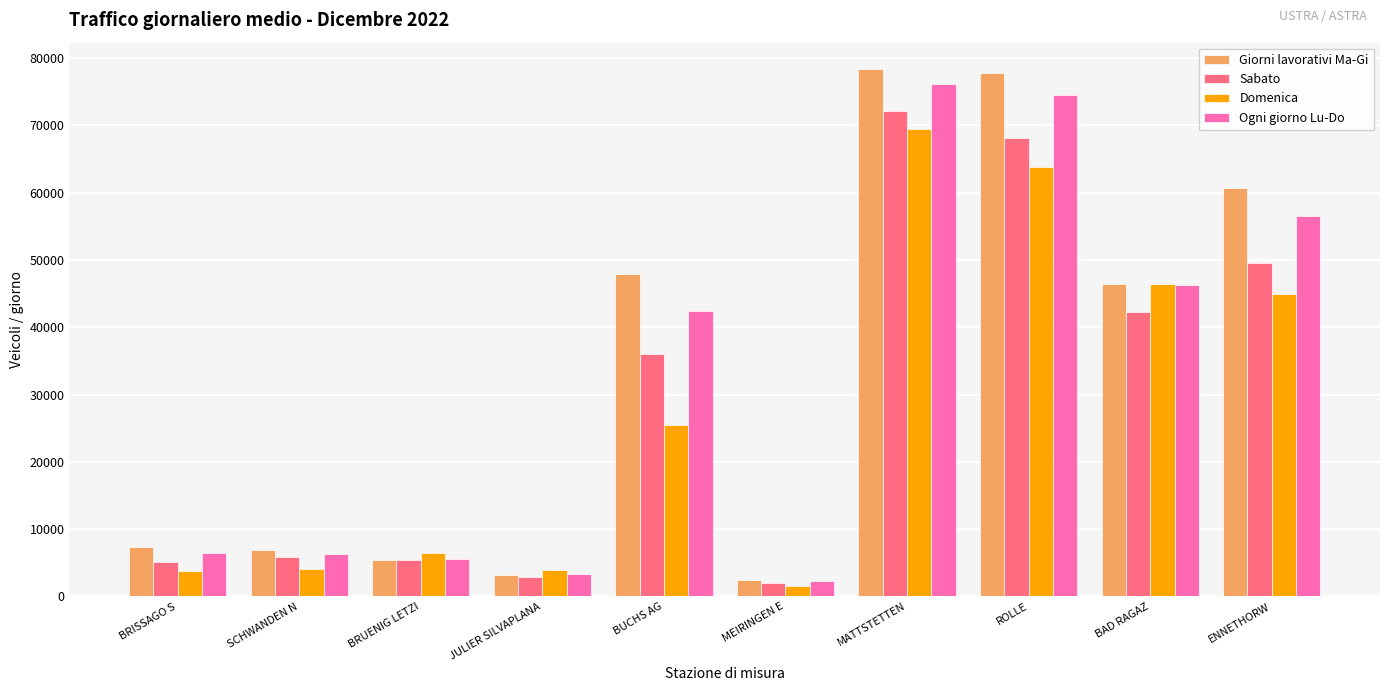

What is the smallest value displayed?

1575.6